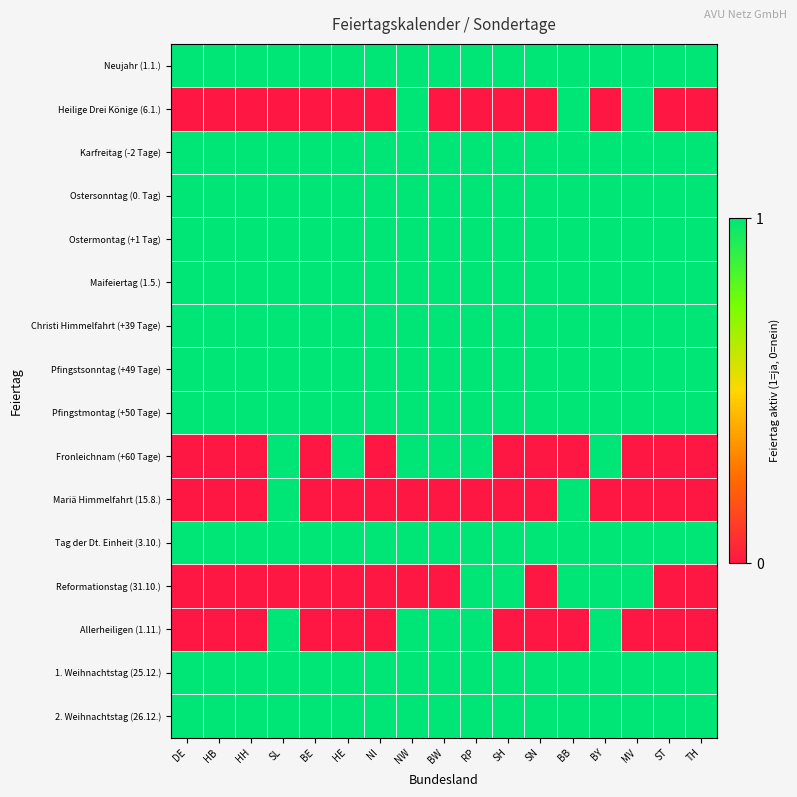

At how many categories does at least one series exceed 0?

17